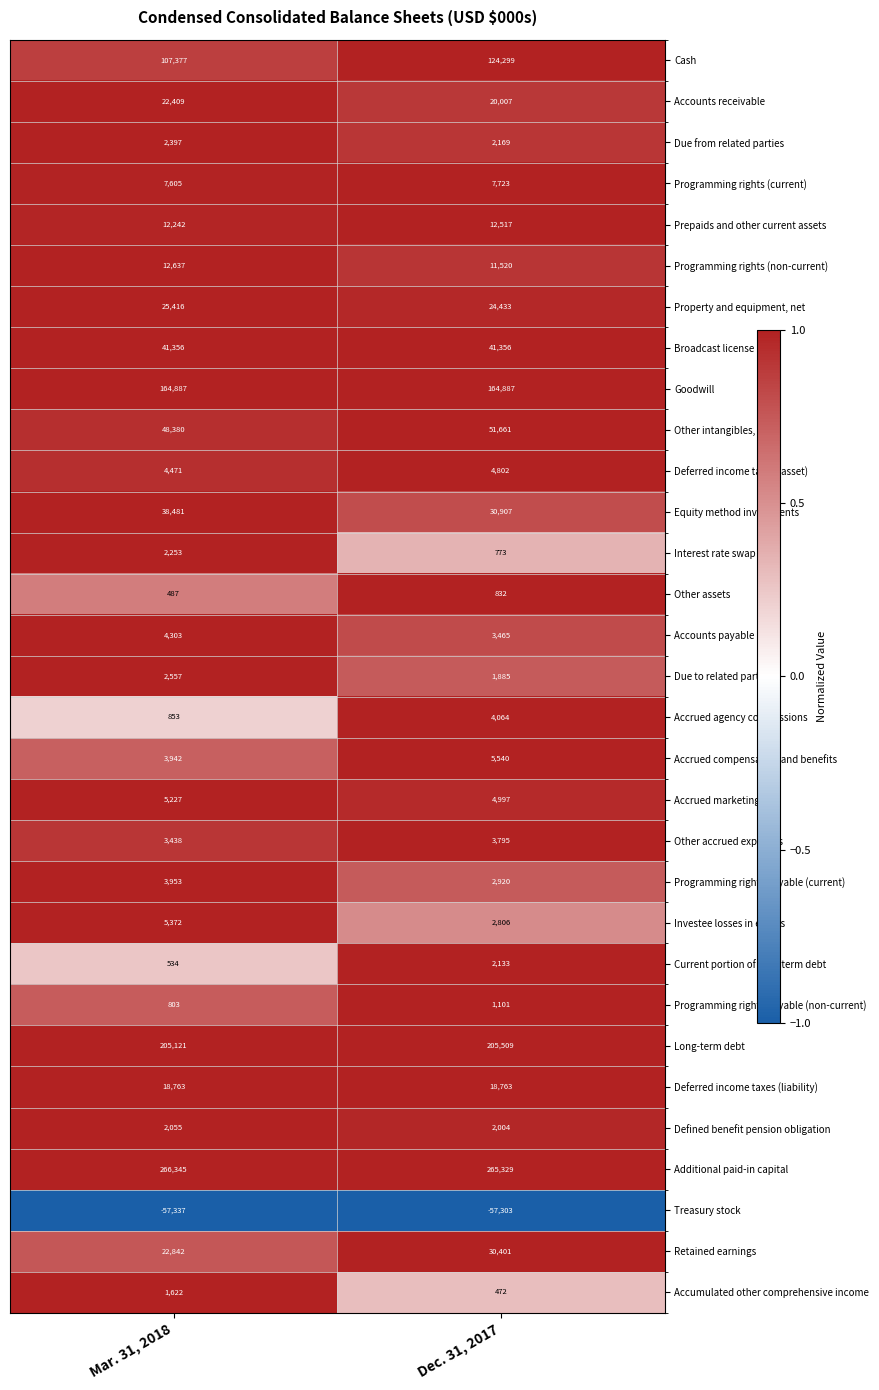

True or false: Due to related parties has a value of 1362 at Mar. 31, 2018.

False